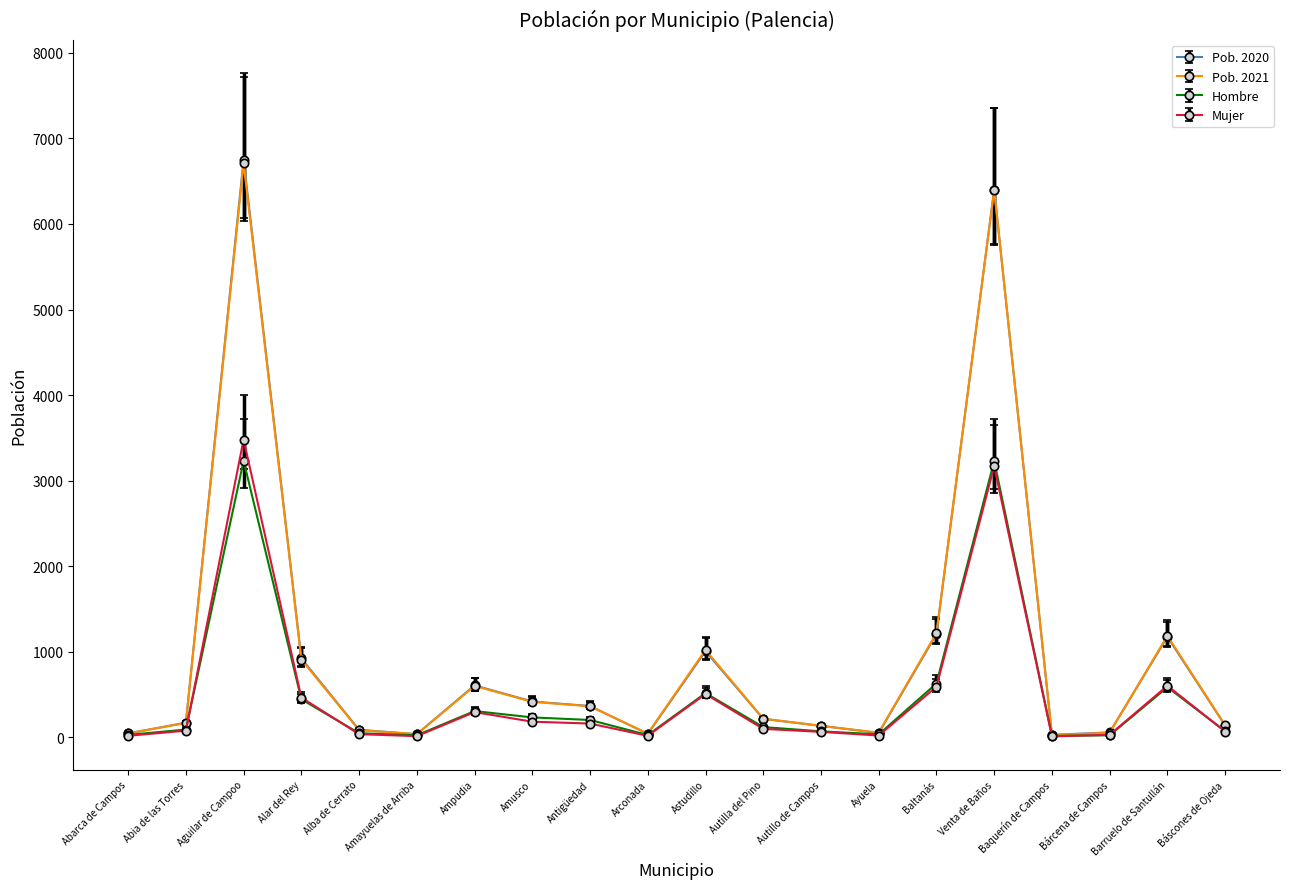

What is the maximum value shown in the chart?

6749